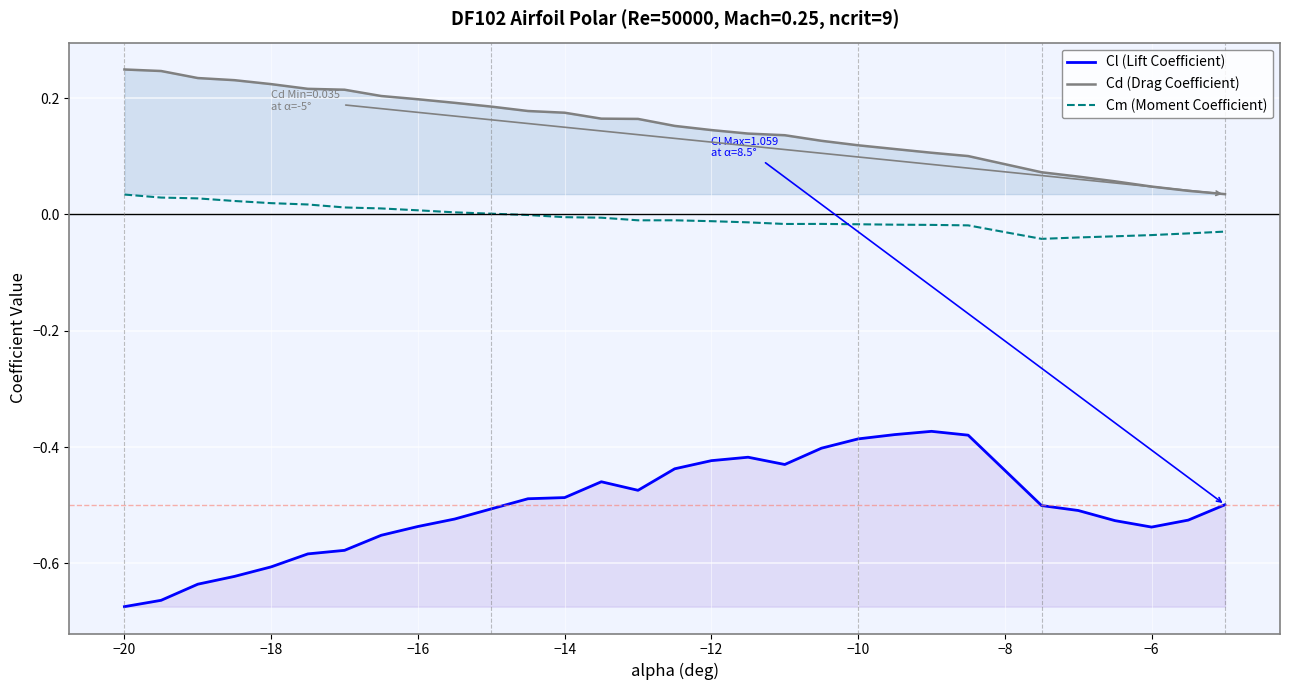

What is the value of the Cd (Drag Coefficient) point at the 21st from the left?

0.1